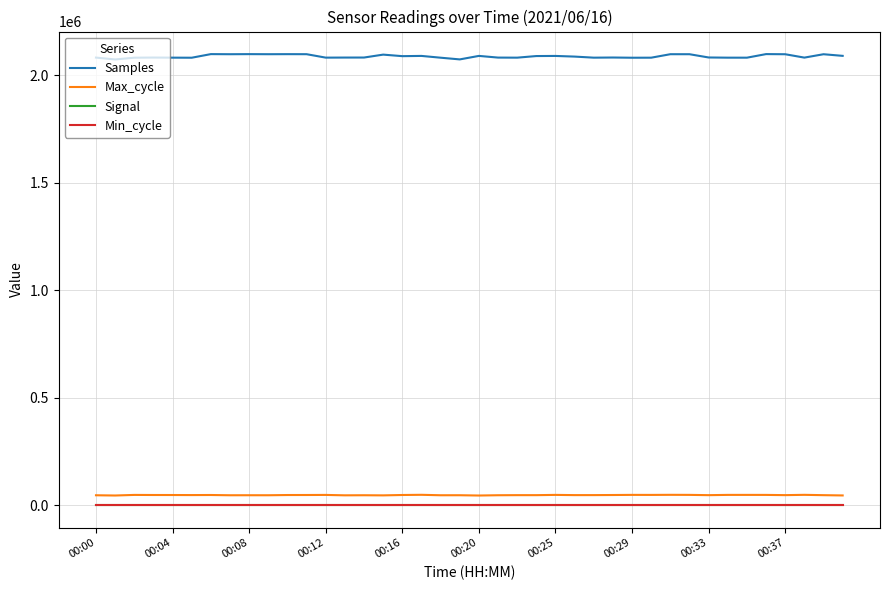

True or false: Min_cycle and Samples intersect in this chart.

False